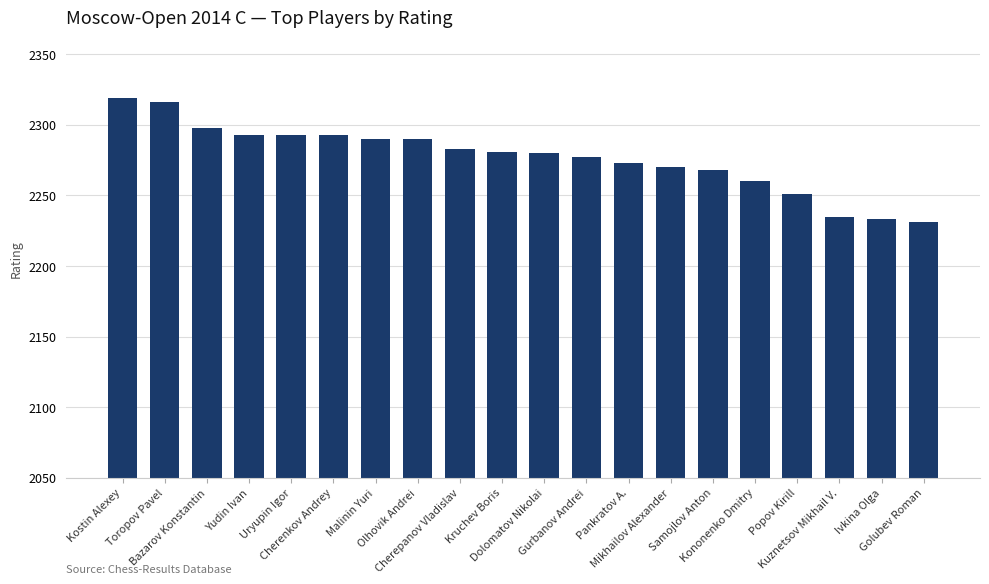

The chart shows a value of 1211 at Popov Kirill. True or false?

False